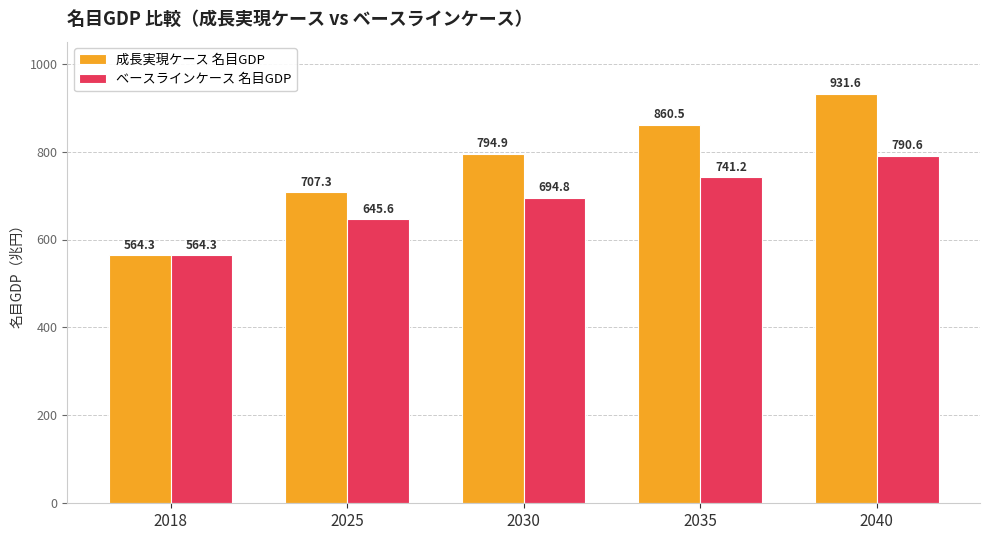

How many data points in ベースラインケース 名目GDP are above 694?

3